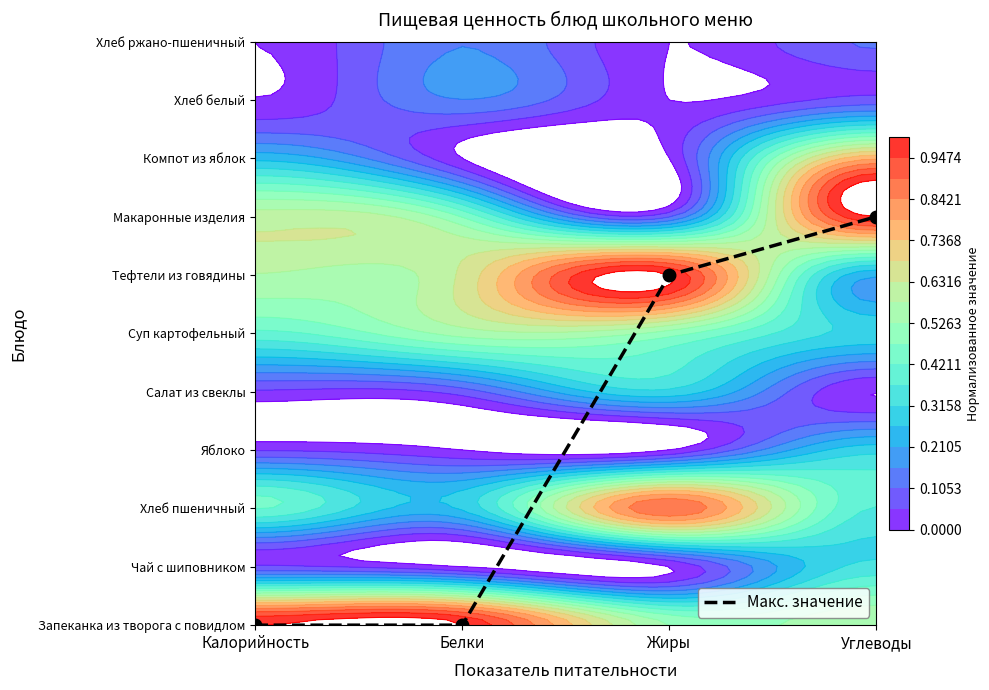

List the labels in order of value, smallest first.

Калорийность, Белки, Жиры, Углеводы